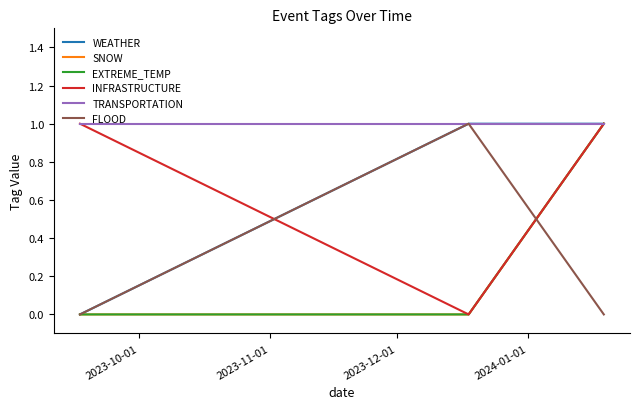

What is the maximum value shown in the chart?

1